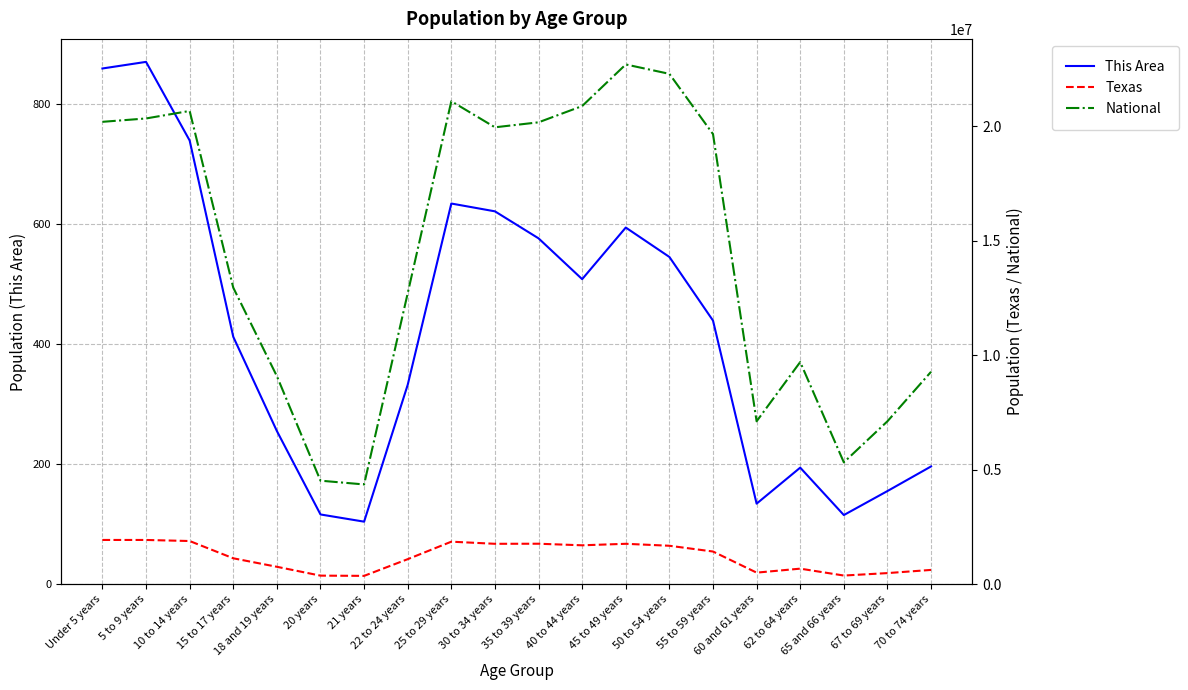

True or false: Texas and National cross at least once.

False